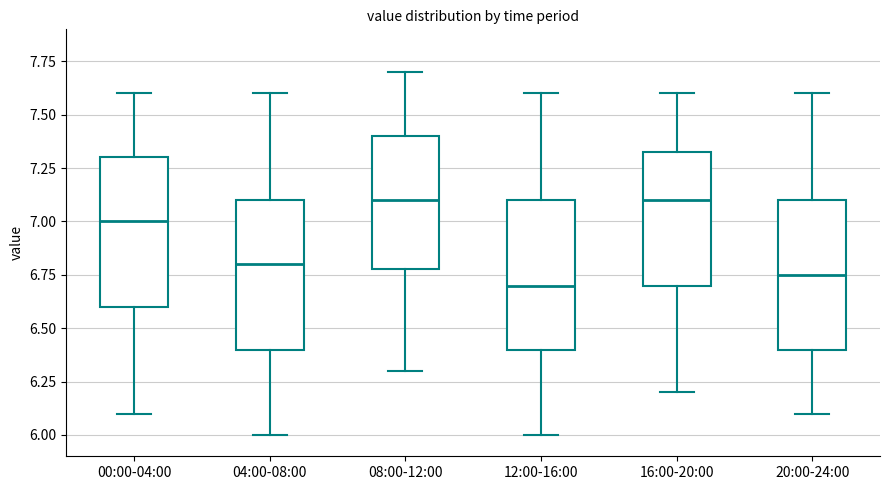

Reading left to right, transcribe this box plot: for each box, give where its median line is, the range the box spans, and where its two whiskers end, as read against the y-axis. The values are not printed on the chart, so give them approximately, as read against the axis.

00:00-04:00: median 7.00, box 6.60 to 7.30, whiskers 6.10 to 7.60
04:00-08:00: median 6.80, box 6.40 to 7.10, whiskers 6.00 to 7.60
08:00-12:00: median 7.10, box 6.80 to 7.40, whiskers 6.30 to 7.70
12:00-16:00: median 6.70, box 6.40 to 7.10, whiskers 6.00 to 7.60
16:00-20:00: median 7.10, box 6.70 to 7.35, whiskers 6.20 to 7.60
20:00-24:00: median 6.75, box 6.40 to 7.10, whiskers 6.10 to 7.60